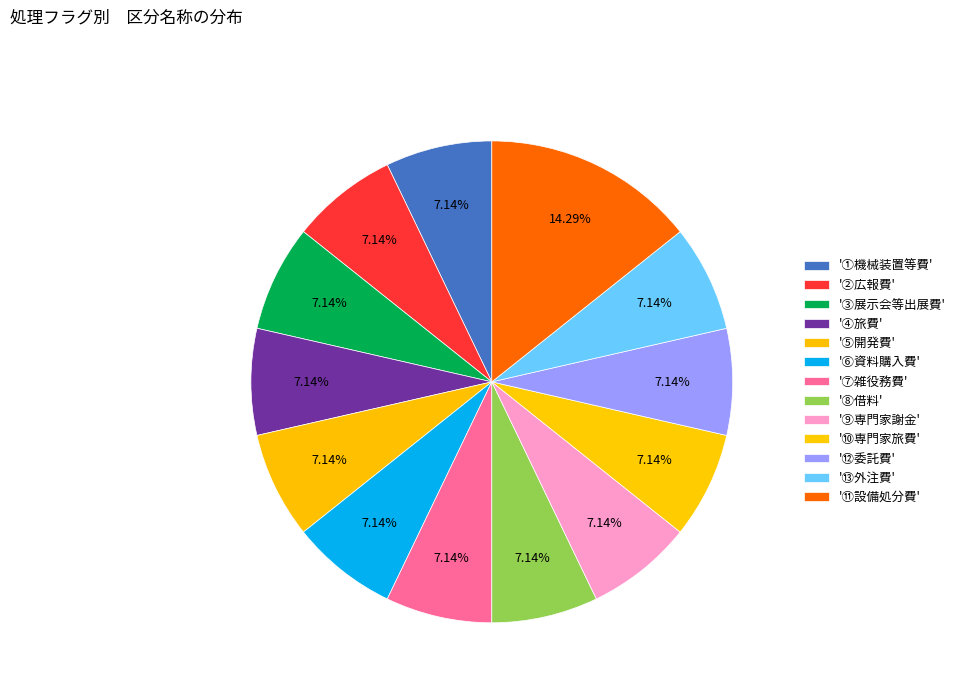

Which category has the biggest portion of the pie?

⑪設備処分費